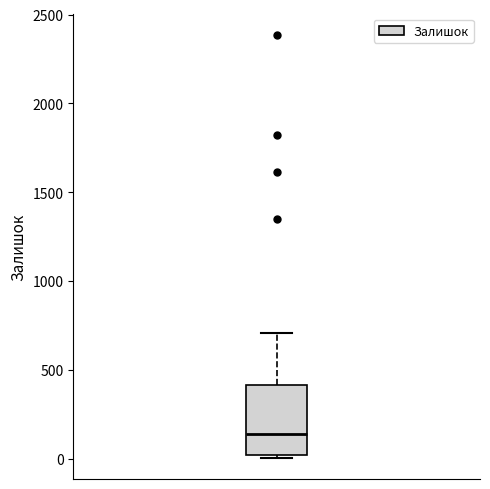

Where is the upper edge of the box on the y-axis? The values are not printed on the chart, so give them approximately, as read against the axis.

400